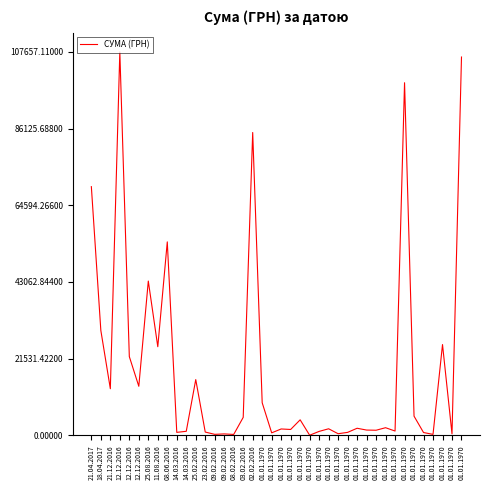

Reading right to left, list all the values displayed in this chart.

106216.6	426.0	25499.5	288.0	807.0	5400.0	99000.0	1224.0	2160.0	1450.0	1500.0	2006.4	852.0	472.8	1860.0	1124.0	50.0	4373.3	1668.0	1807.0	716.0	9168.0	85026.0	5060.1	271.4	417.0	300.0	937.8	15664.3	1152.5	852.6	54324.4	24897.0	43325.5	13788.0	22122.9	107657.1	13100.0	29440.0	69829.0